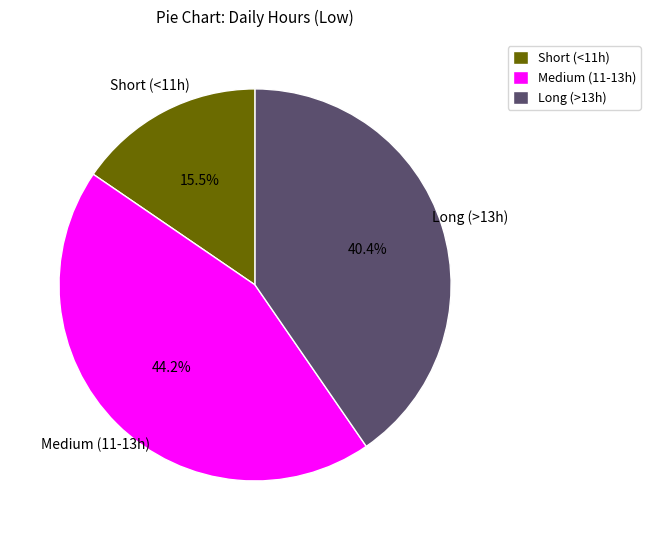

Is there any slice that represents more than half of the pie?

No